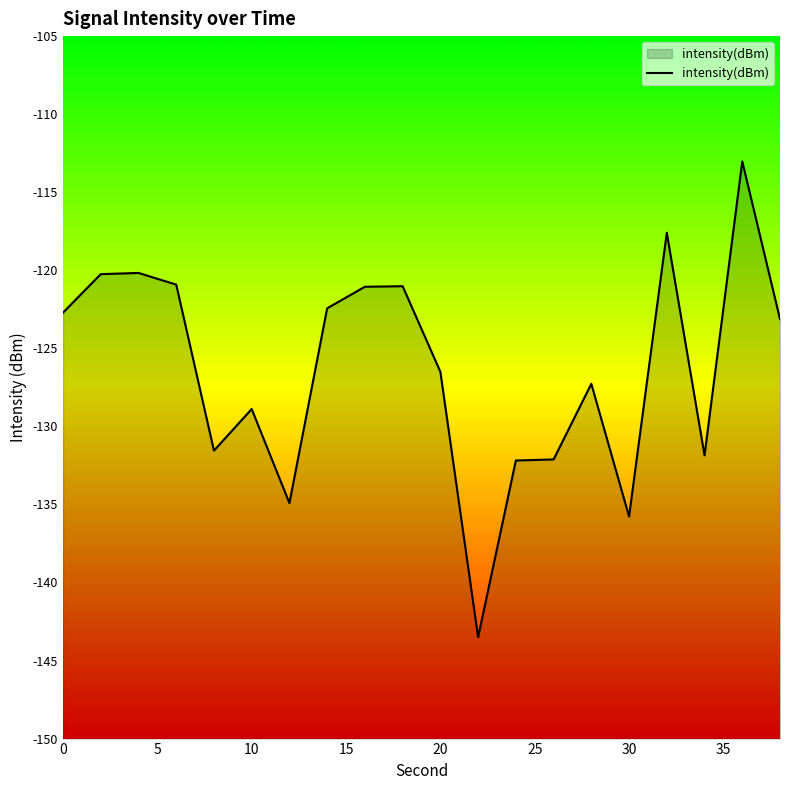

What is the minimum value shown in the chart?

-143.5